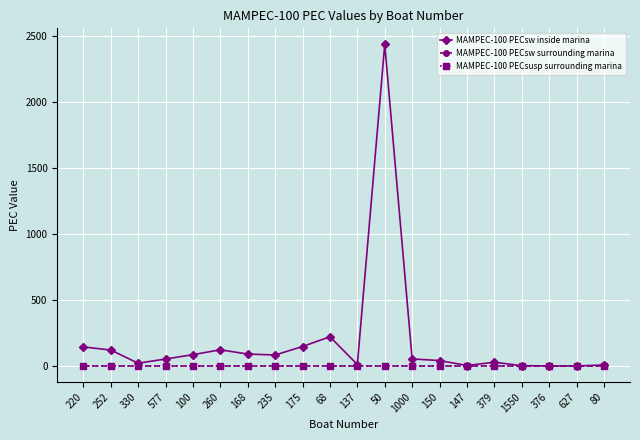

What is the greatest value displayed?

2438.4